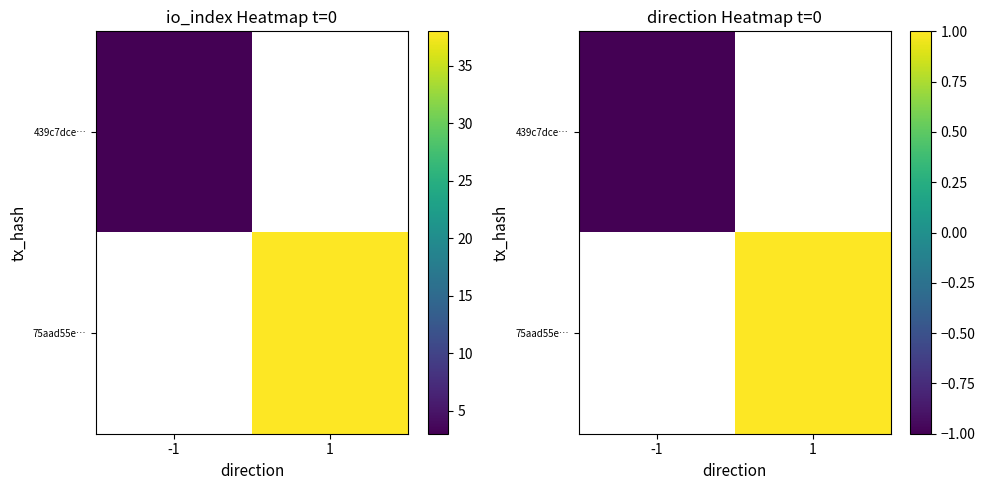

How many positive values does the 75aad55e… series have?

1